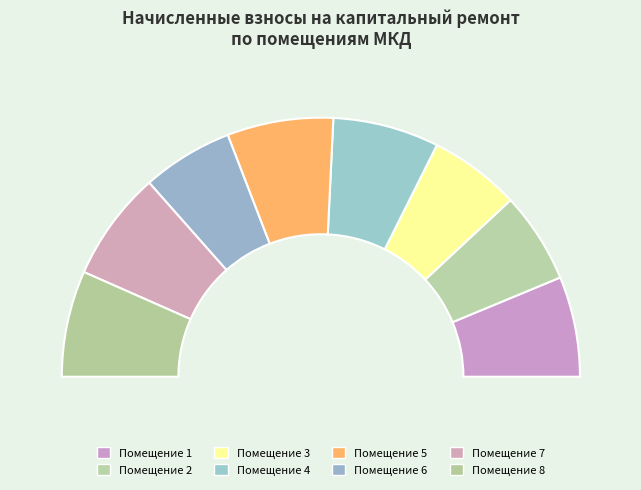

How many slices are in this pie chart?

8